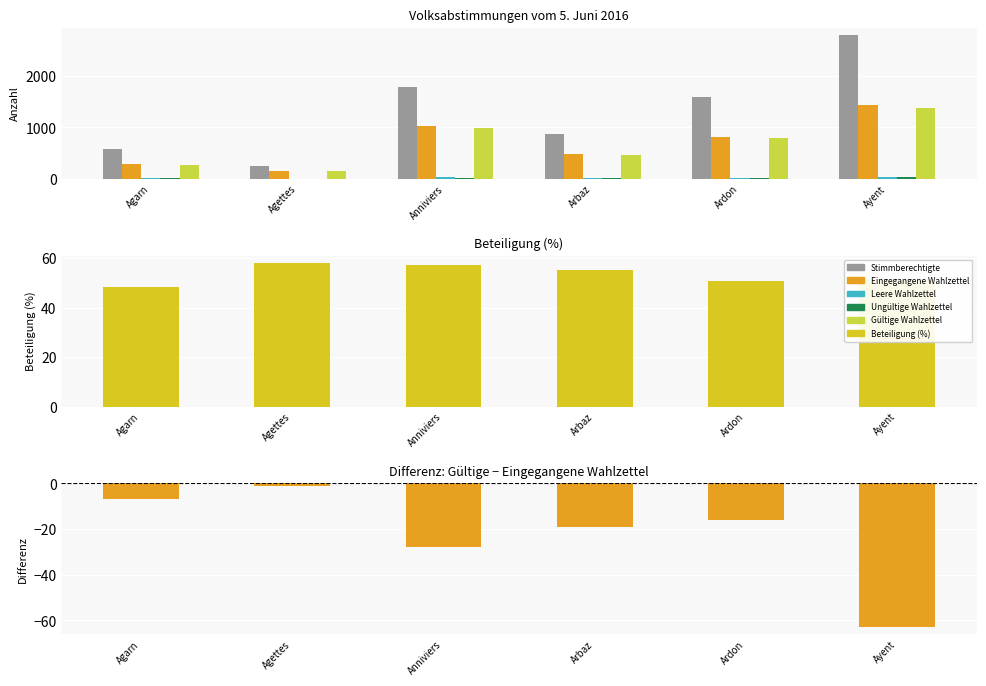

What is the sum of the Ungültige Wahlzettel values at Agarn and Agettes?

3.0